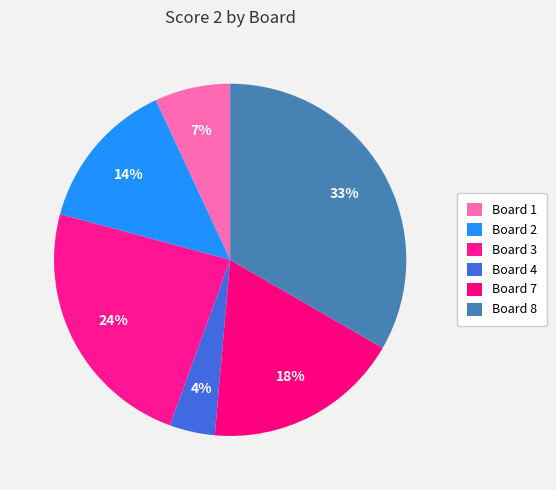

Does Board 2 represent more than half of the total?

No